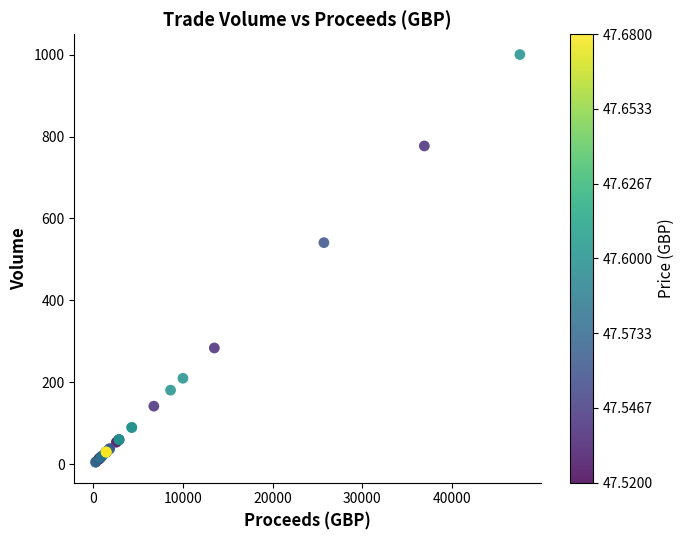

What Y value in the scatter plot is closest to 502?

541